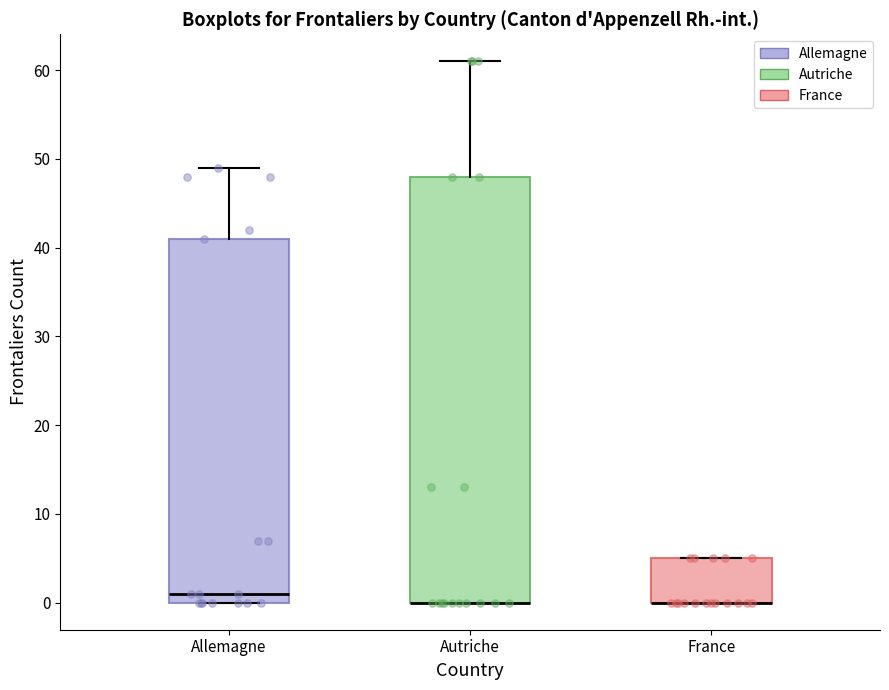

Which box is the tallest, from its lower edge to its upper edge?

Autriche